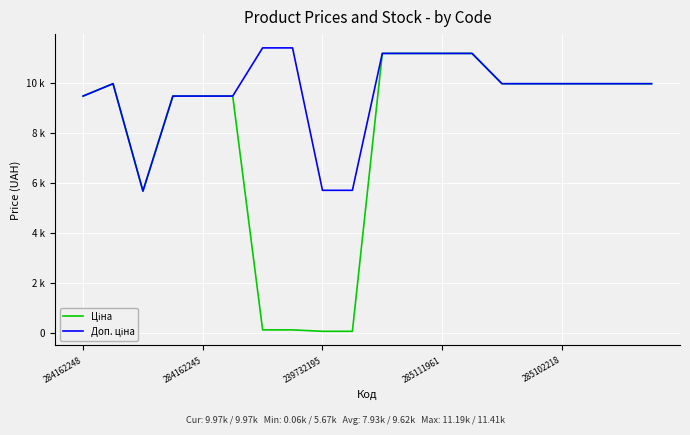

How many interior local peaks does the Доп. ціна series have?

1